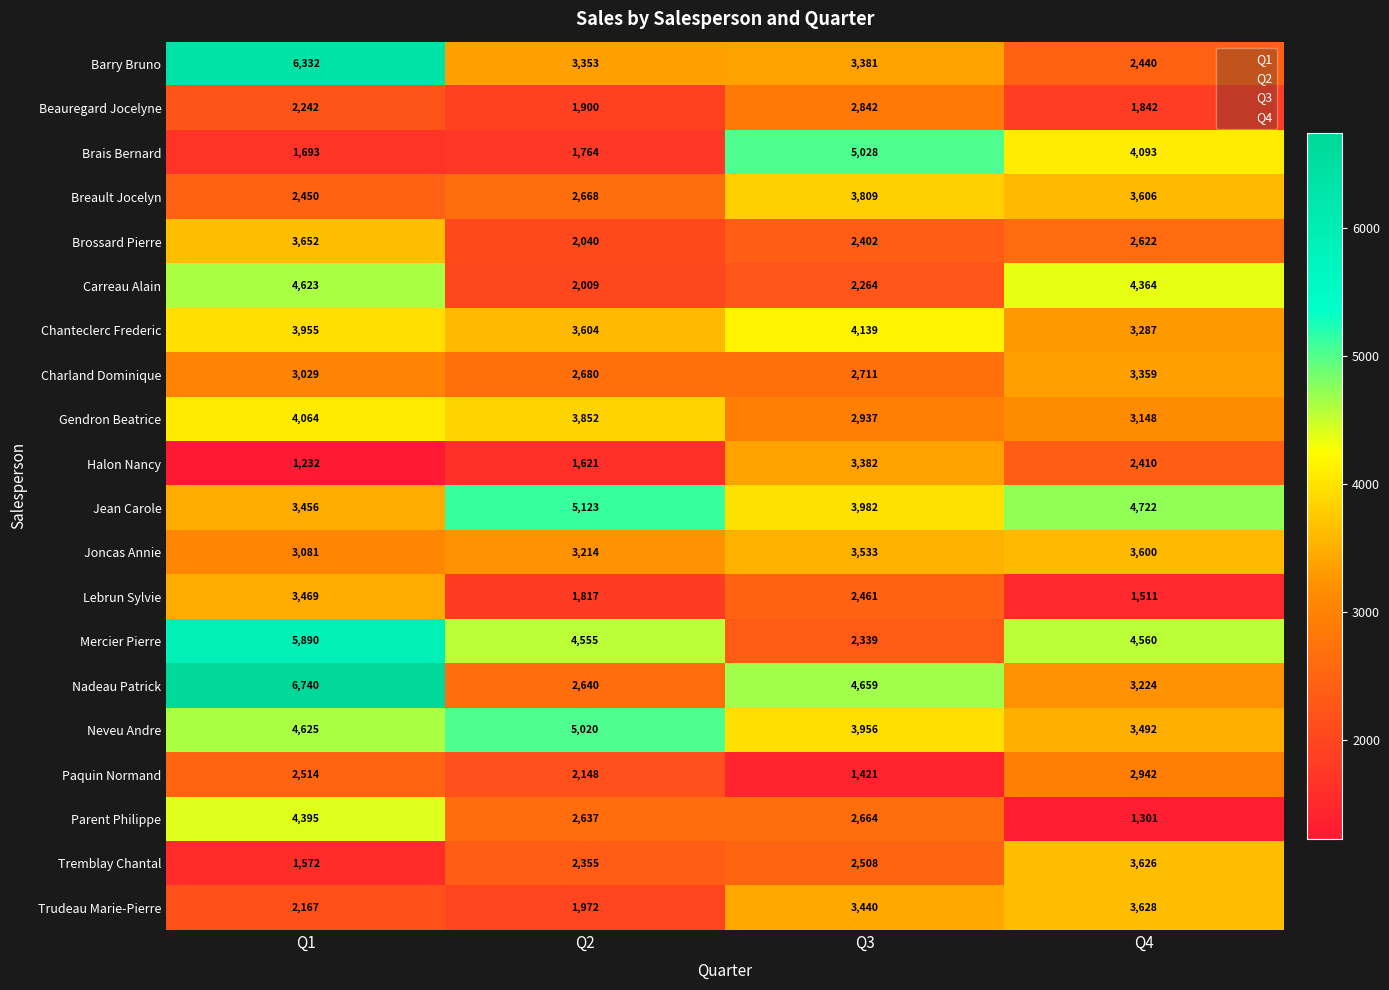

Is it true that Neveu Andre equals 1192 at Q2?

False